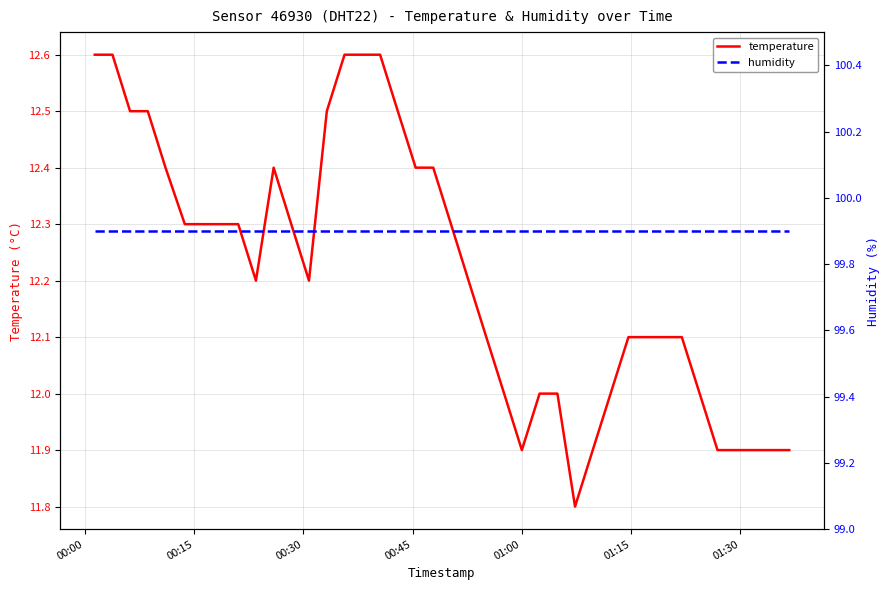

Reading left to right, transcribe all the data shown in this chart.

temperature: 12.6	12.6	12.5	12.5	12.4	12.3	12.3	12.3	12.3	12.2	12.4	12.3	12.2	12.5	12.6	12.6	12.6	12.5	12.4	12.4	12.3	12.2	12.1	12.0	11.9	12.0	12.0	11.8	11.9	12.0	12.1	12.1	12.1	12.1	12.0	11.9	11.9	11.9	11.9	11.9
humidity: 99.9	99.9	99.9	99.9	99.9	99.9	99.9	99.9	99.9	99.9	99.9	99.9	99.9	99.9	99.9	99.9	99.9	99.9	99.9	99.9	99.9	99.9	99.9	99.9	99.9	99.9	99.9	99.9	99.9	99.9	99.9	99.9	99.9	99.9	99.9	99.9	99.9	99.9	99.9	99.9